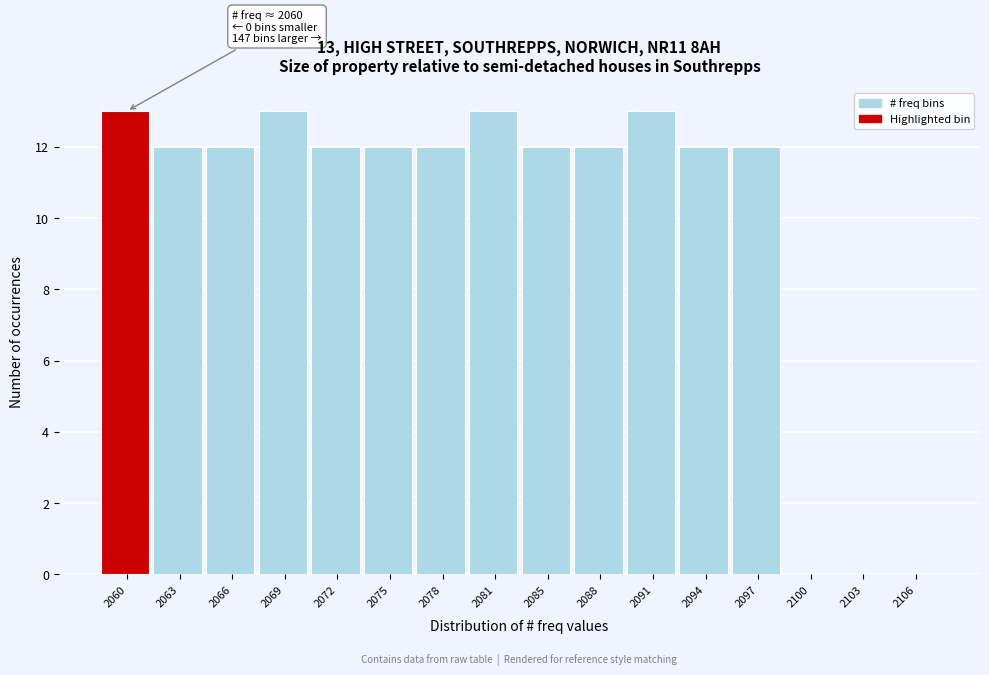

Reading left to right, extract all data points from this chart.

2060=13	2063=12	2066=12	2069=13	2072=12	2075=12	2078=12	2081=13	2085=12	2088=12	2091=13	2094=12	2097=12	2100=0	2103=0	2106=0